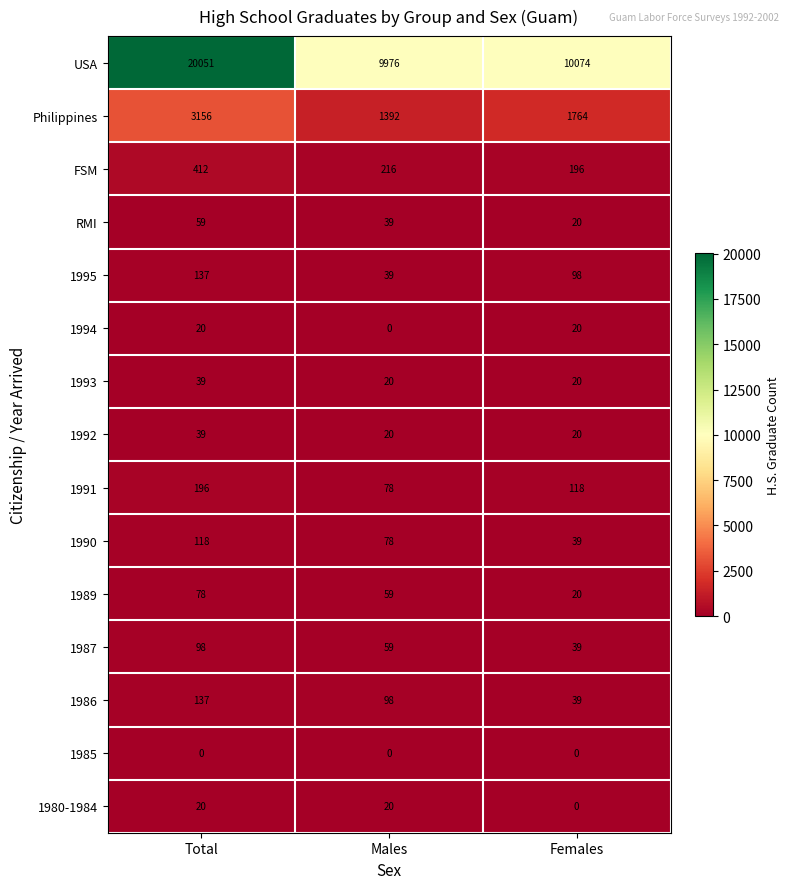

What is the difference between the maximum and minimum values in the USA series?

10075